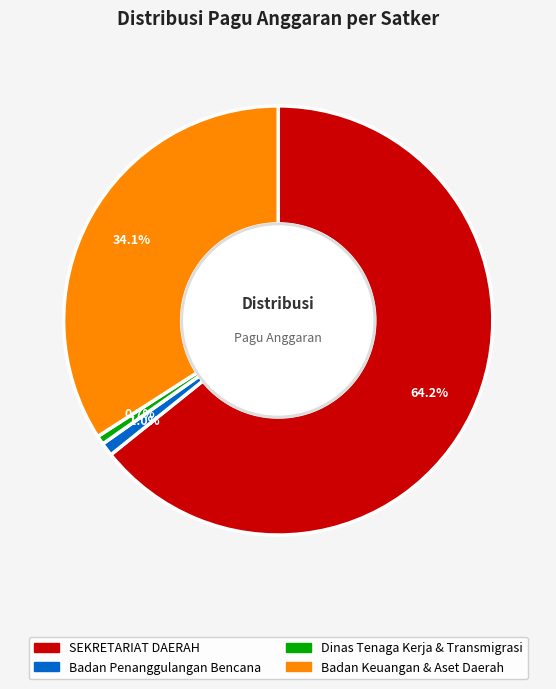

Does any single category account for the majority?

Yes